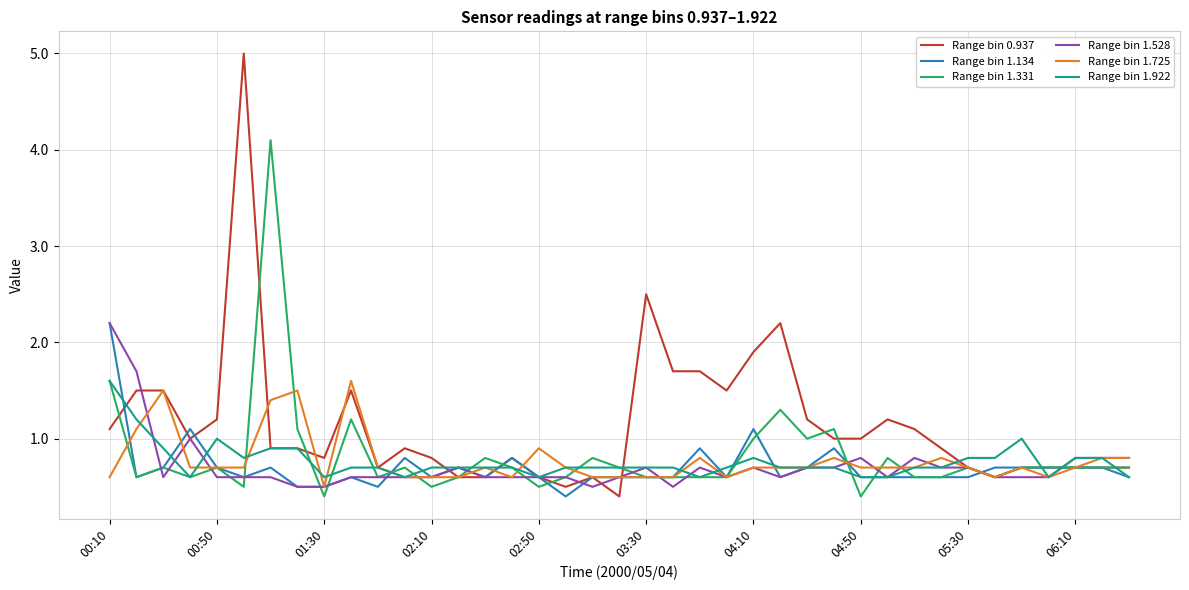

What are all the series names shown in the legend?

Range bin 0.937, Range bin 1.134, Range bin 1.331, Range bin 1.528, Range bin 1.725, Range bin 1.922